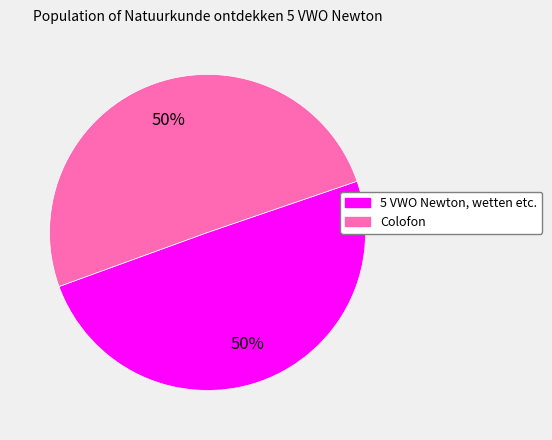

What is the ratio of the value at 5 VWO Newton, wetten etc. to the value at Colofon?

1.0